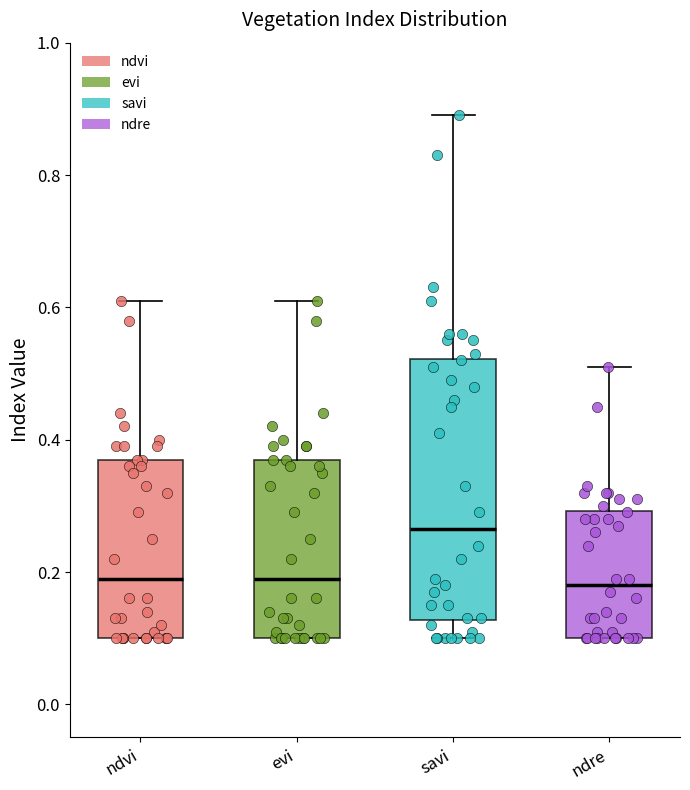

Comparing the boxes themselves (not the whiskers), which one is the tallest?

savi